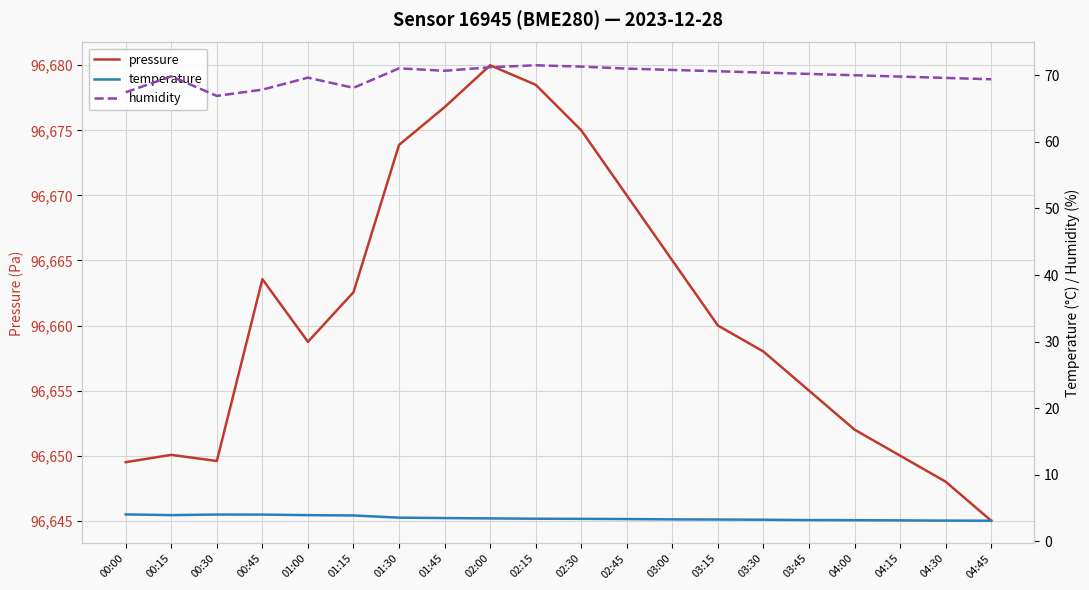

Reading left to right, extract all data points from this chart.

pressure: 00:00=96649.5	00:15=96650.1	00:30=96649.6	00:45=96663.6	01:00=96658.8	01:15=96662.6	01:30=96673.9	01:45=96676.8	02:00=96680.0	02:15=96678.5	02:30=96675.0	02:45=96670.0	03:00=96665.0	03:15=96660.0	03:30=96658.0	03:45=96655.0	04:00=96652.0	04:15=96650.0	04:30=96648.0	04:45=96645.0
temperature: 00:00=4.0	00:15=3.9	00:30=4.0	00:45=4.0	01:00=3.9	01:15=3.9	01:30=3.6	01:45=3.5	02:00=3.5	02:15=3.4	02:30=3.4	02:45=3.4	03:00=3.3	03:15=3.3	03:30=3.2	03:45=3.2	04:00=3.2	04:15=3.1	04:30=3.1	04:45=3.1
humidity: 00:00=67.4	00:15=69.8	00:30=66.9	00:45=67.8	01:00=69.6	01:15=68.1	01:30=71.0	01:45=70.7	02:00=71.2	02:15=71.5	02:30=71.3	02:45=71.0	03:00=70.8	03:15=70.6	03:30=70.4	03:45=70.2	04:00=70.0	04:15=69.8	04:30=69.6	04:45=69.4